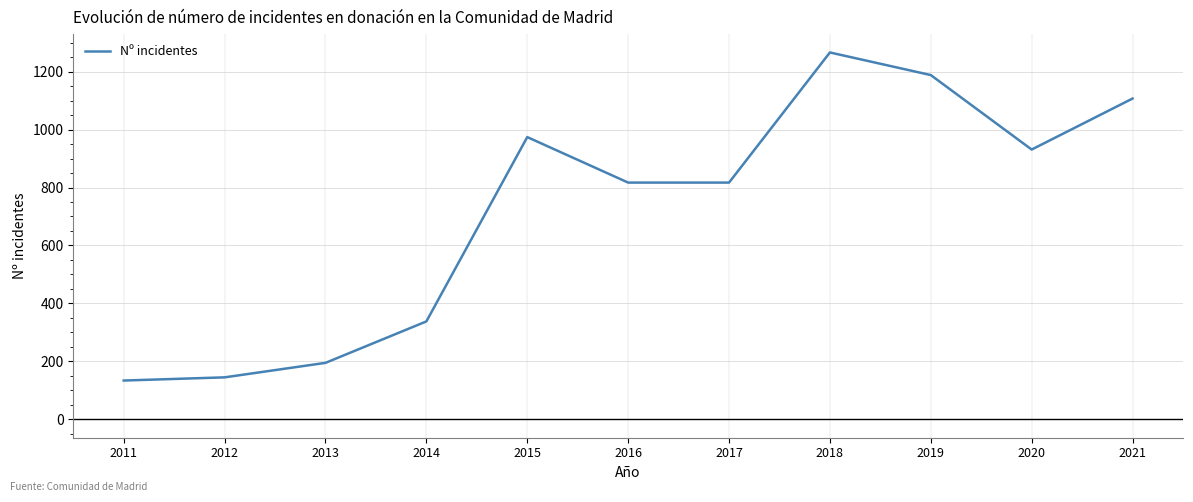

True or false: the data has more than 1 interior local peaks.

True